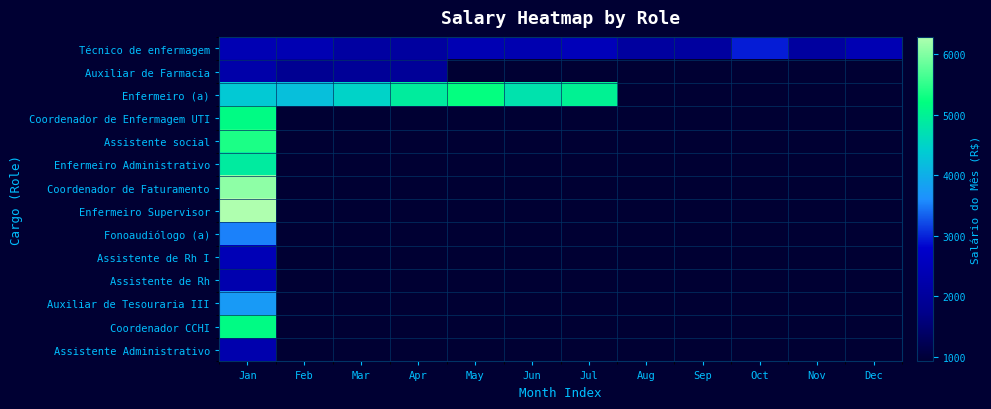

Reading right to left, transcribe all the data shown in this chart.

Técnico de enfermagem: Dec=2382.5	Nov=2065.8	Oct=2964.0	Sep=2060.7	Aug=2069.2	Jul=2485.0	Jun=2330.7	May=2393.5	Apr=2068.1	Mar=2105.0	Feb=2378.0	Jan=2389.3
Auxiliar de Farmacia: Dec=922.4	Nov=922.4	Oct=922.4	Sep=922.4	Aug=922.4	Jul=922.4	Jun=922.4	May=922.4	Apr=1940.2	Mar=1937.0	Feb=1844.8	Jan=2227.7
Enfermeiro (a): Dec=922.4	Nov=922.4	Oct=922.4	Sep=922.4	Aug=922.4	Jul=5010.7	Jun=4757.7	May=5232.2	Apr=4909.8	Mar=4492.8	Feb=4220.3	Jan=4358.5
Coordenador de Enfermagem UTI: Dec=922.4	Nov=922.4	Oct=922.4	Sep=922.4	Aug=922.4	Jul=922.4	Jun=922.4	May=922.4	Apr=922.4	Mar=922.4	Feb=922.4	Jan=5159.0
Assistente social: Dec=922.4	Nov=922.4	Oct=922.4	Sep=922.4	Aug=922.4	Jul=922.4	Jun=922.4	May=922.4	Apr=922.4	Mar=922.4	Feb=922.4	Jan=5381.4
Enfermeiro Administrativo: Dec=922.4	Nov=922.4	Oct=922.4	Sep=922.4	Aug=922.4	Jul=922.4	Jun=922.4	May=922.4	Apr=922.4	Mar=922.4	Feb=922.4	Jan=4887.9
Coordenador de Faturamento: Dec=922.4	Nov=922.4	Oct=922.4	Sep=922.4	Aug=922.4	Jul=922.4	Jun=922.4	May=922.4	Apr=922.4	Mar=922.4	Feb=922.4	Jan=6089.5
Enfermeiro Supervisor: Dec=922.4	Nov=922.4	Oct=922.4	Sep=922.4	Aug=922.4	Jul=922.4	Jun=922.4	May=922.4	Apr=922.4	Mar=922.4	Feb=922.4	Jan=6289.1
Fonoaudiólogo (a): Dec=922.4	Nov=922.4	Oct=922.4	Sep=922.4	Aug=922.4	Jul=922.4	Jun=922.4	May=922.4	Apr=922.4	Mar=922.4	Feb=922.4	Jan=3529.2
Assistente de Rh I: Dec=922.4	Nov=922.4	Oct=922.4	Sep=922.4	Aug=922.4	Jul=922.4	Jun=922.4	May=922.4	Apr=922.4	Mar=922.4	Feb=922.4	Jan=2440.9
Assistente de Rh: Dec=922.4	Nov=922.4	Oct=922.4	Sep=922.4	Aug=922.4	Jul=922.4	Jun=922.4	May=922.4	Apr=922.4	Mar=922.4	Feb=922.4	Jan=2313.4
Auxiliar de Tesouraria III: Dec=922.4	Nov=922.4	Oct=922.4	Sep=922.4	Aug=922.4	Jul=922.4	Jun=922.4	May=922.4	Apr=922.4	Mar=922.4	Feb=922.4	Jan=3748.0
Coordenador CCHI: Dec=922.4	Nov=922.4	Oct=922.4	Sep=922.4	Aug=922.4	Jul=922.4	Jun=922.4	May=922.4	Apr=922.4	Mar=922.4	Feb=922.4	Jan=5159.0
Assistente Administrativo: Dec=922.4	Nov=922.4	Oct=922.4	Sep=922.4	Aug=922.4	Jul=922.4	Jun=922.4	May=922.4	Apr=922.4	Mar=922.4	Feb=922.4	Jan=2292.4